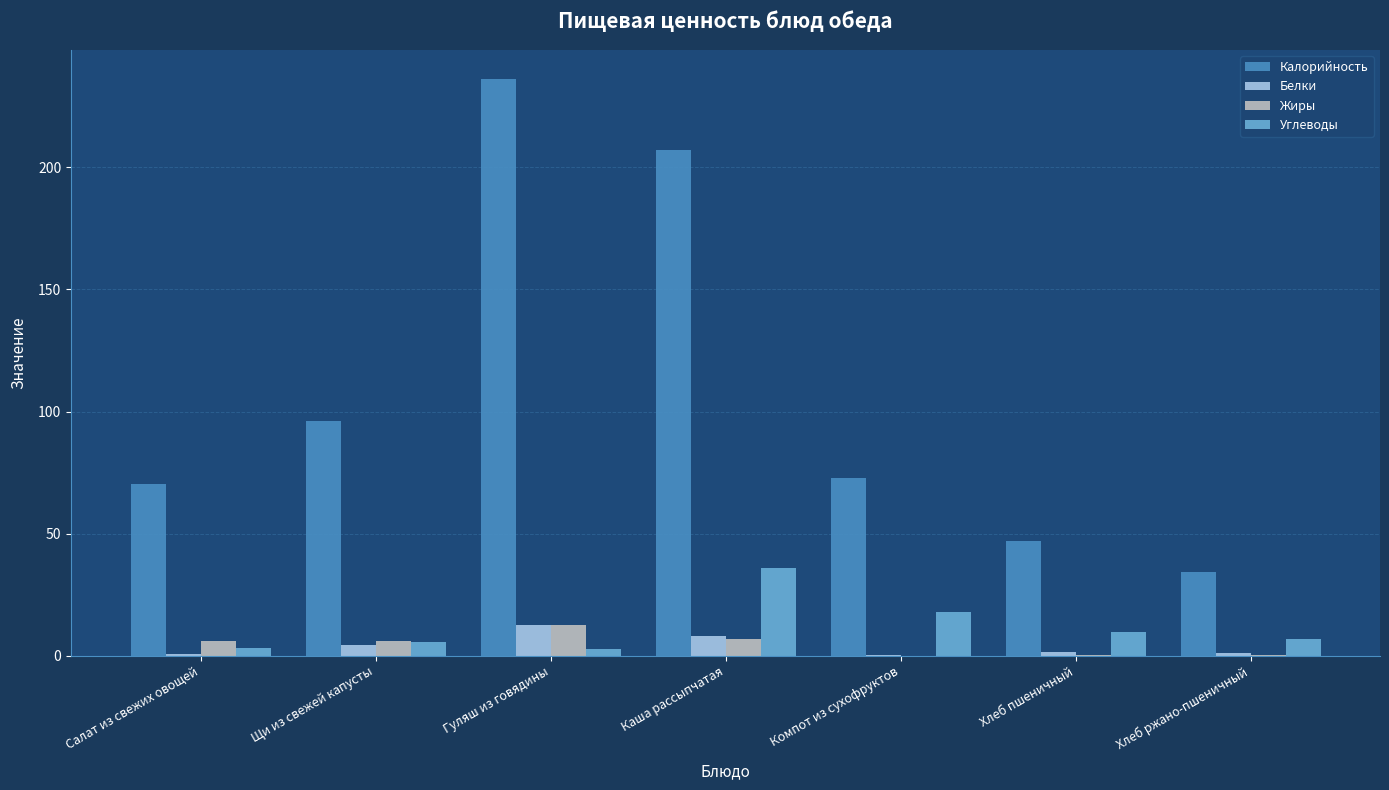

Is the value of Белки at Хлеб ржано-пшеничный greater than the value of Углеводы at Щи из свежей капусты?

No